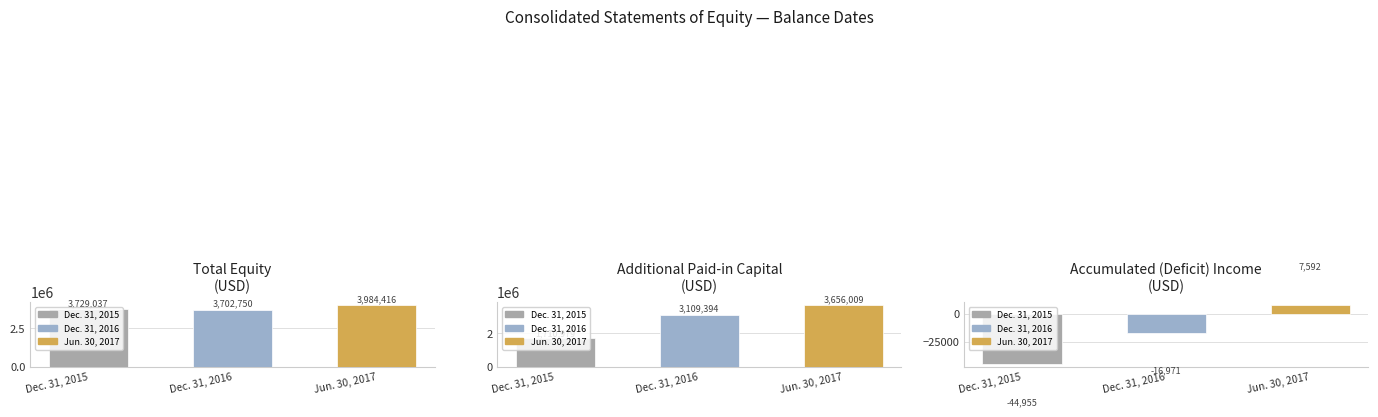

What is the lowest value of the Additional Paid-in Capital series?

1710979